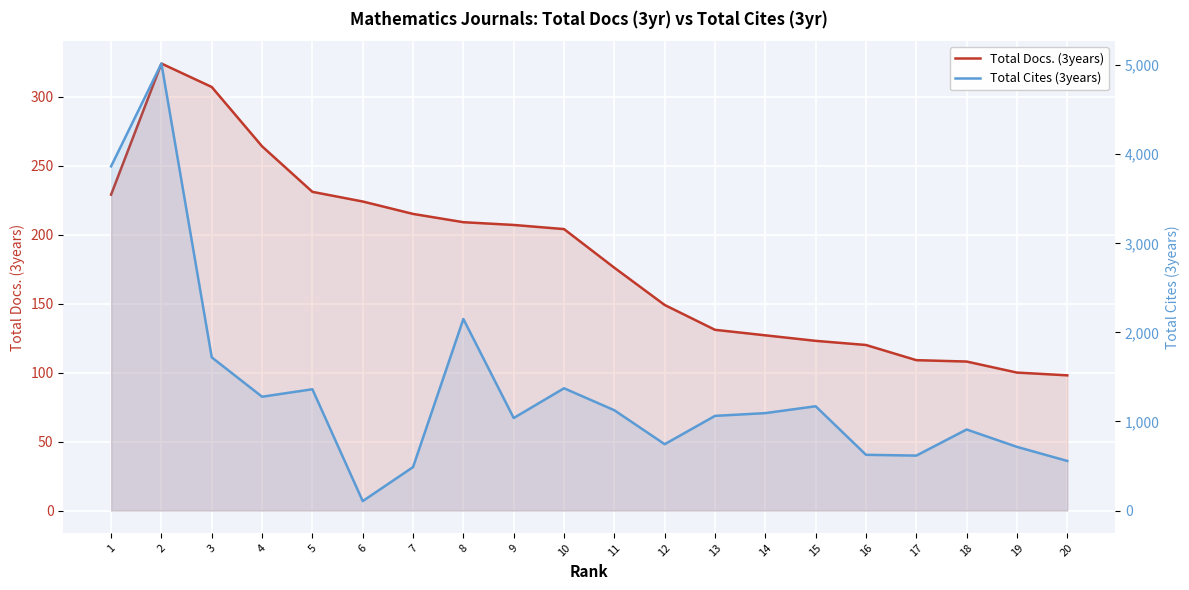

Which has a higher value, 14 or 16?

14